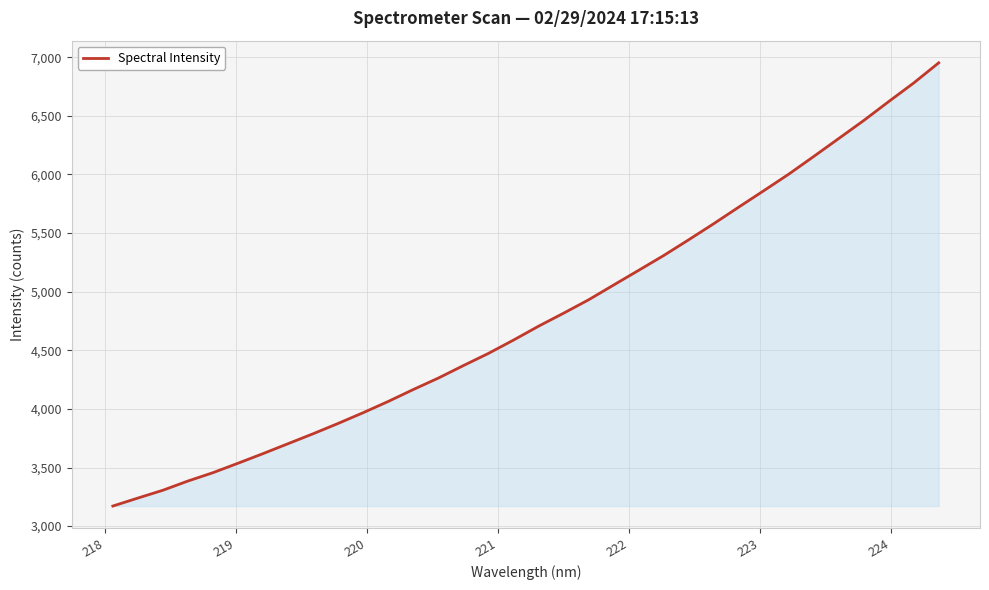

What is the difference between the maximum and minimum values?

3780.6